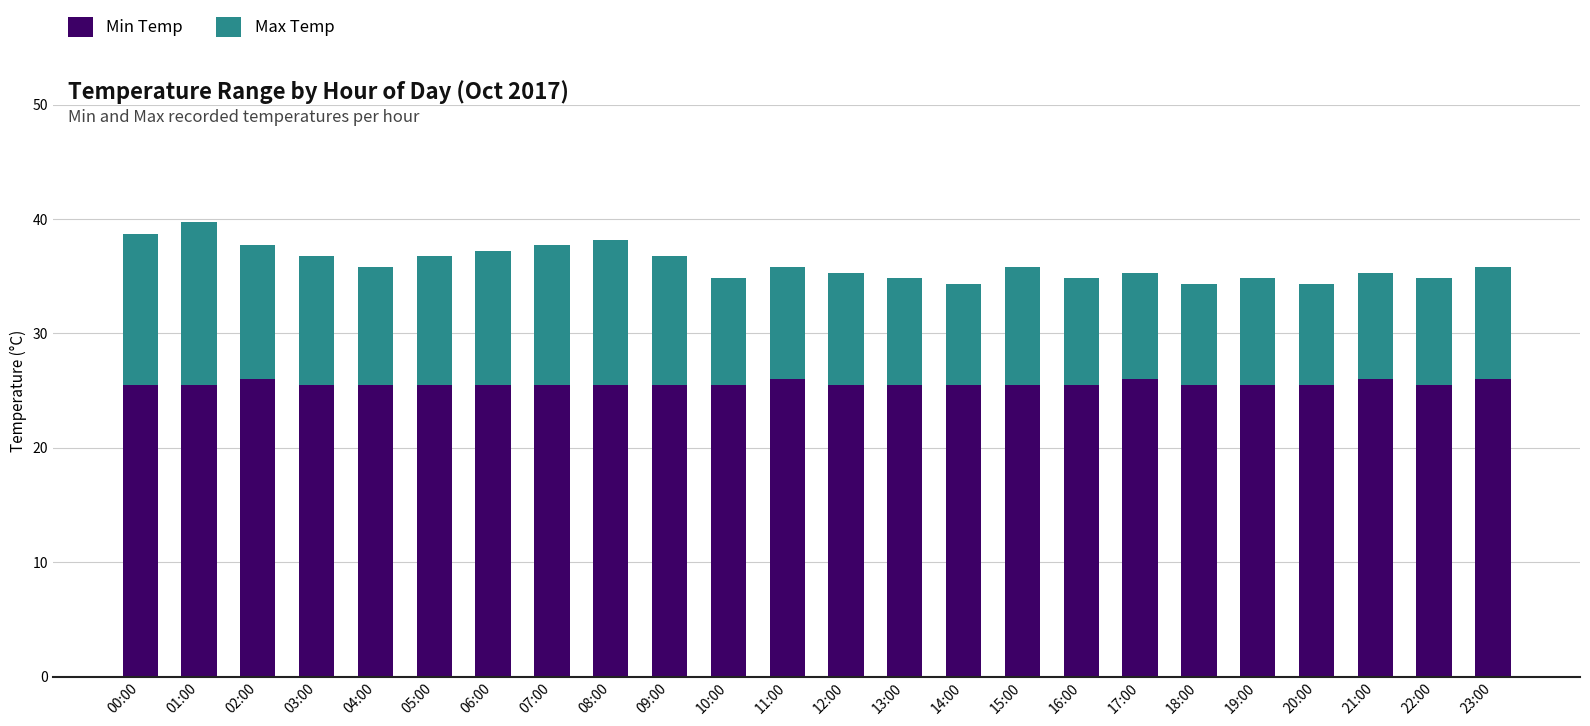

What is the highest value of the Min Temp series?

26.0